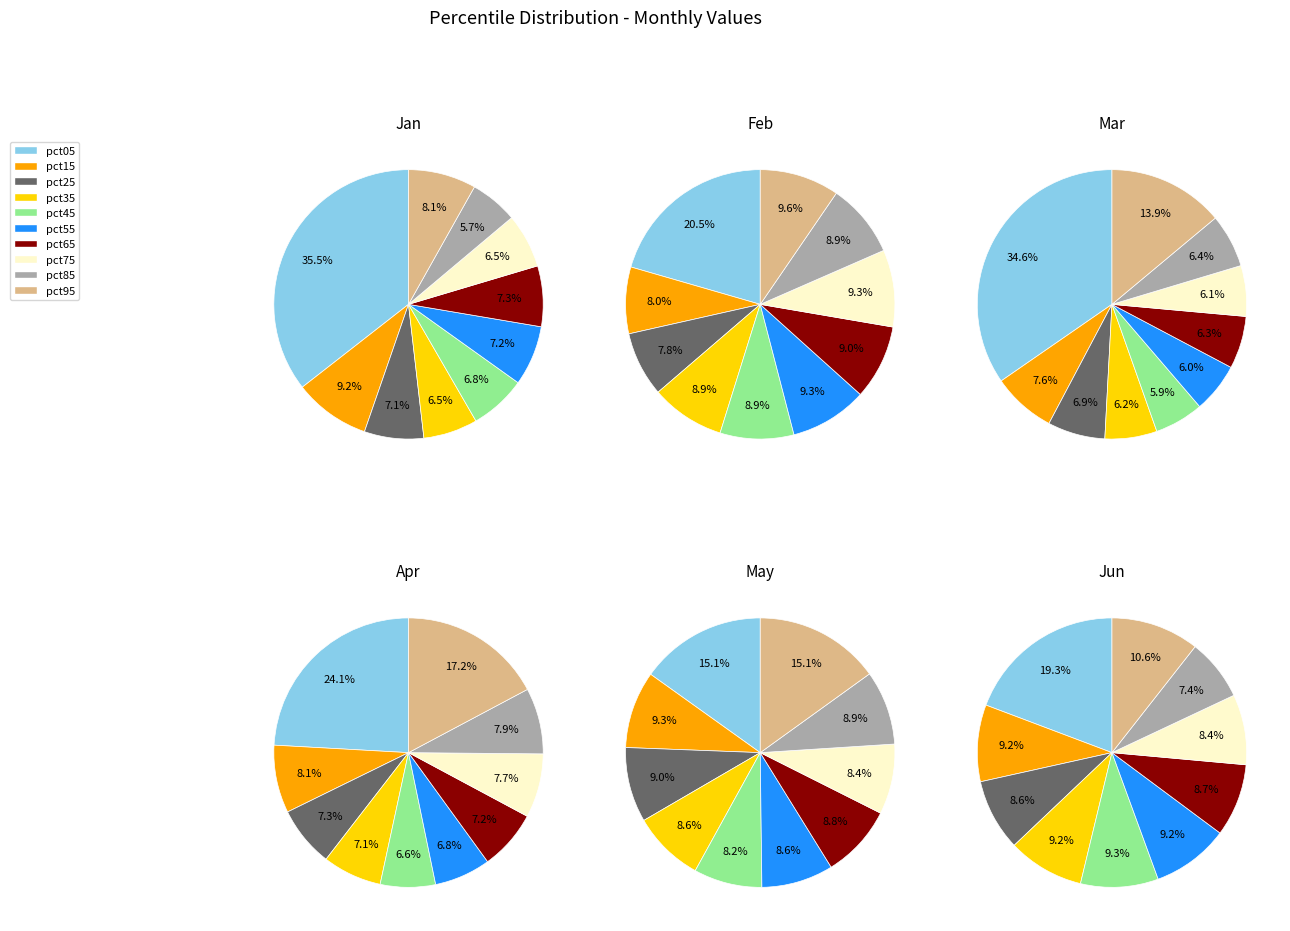

Is it true that pct95 is 11% of the pie?

True